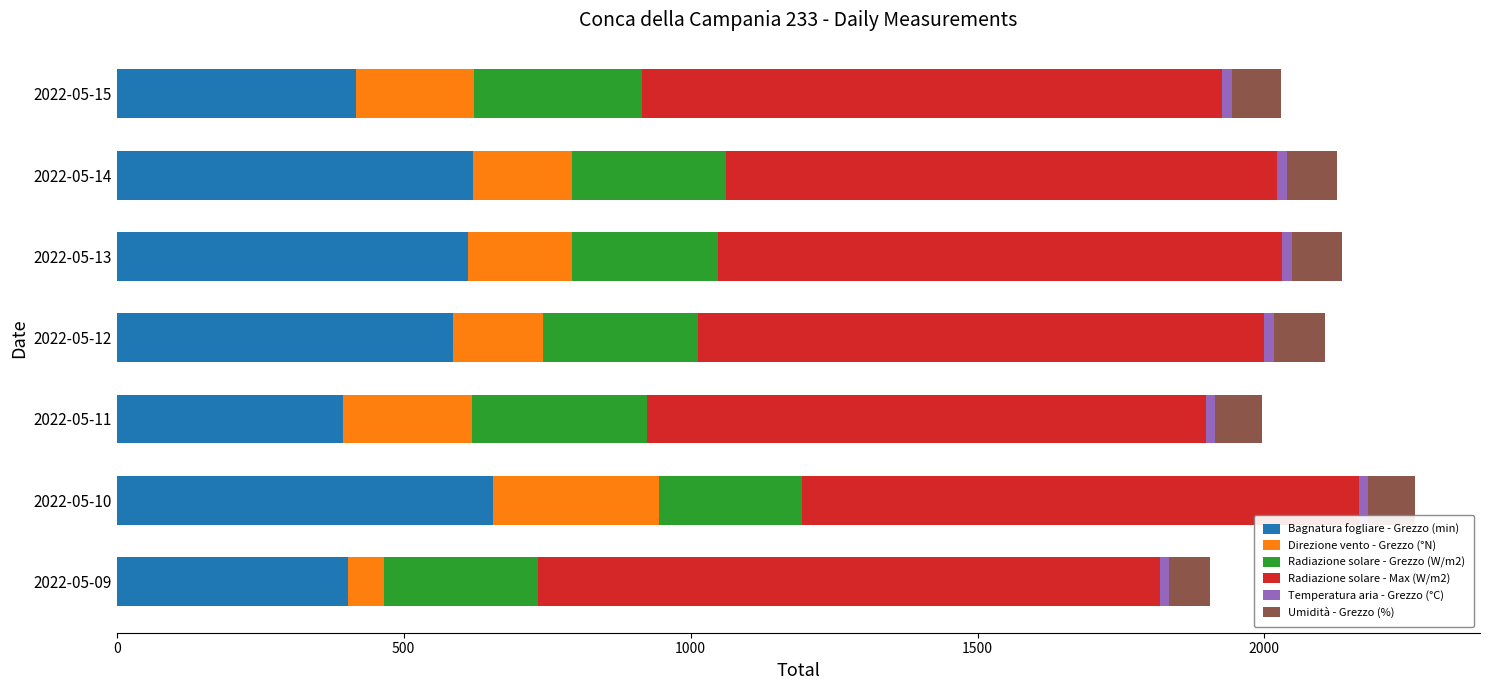

The value of Bagnatura fogliare - Grezzo (min) at 2022-05-09 is 402.5. True or false?

True